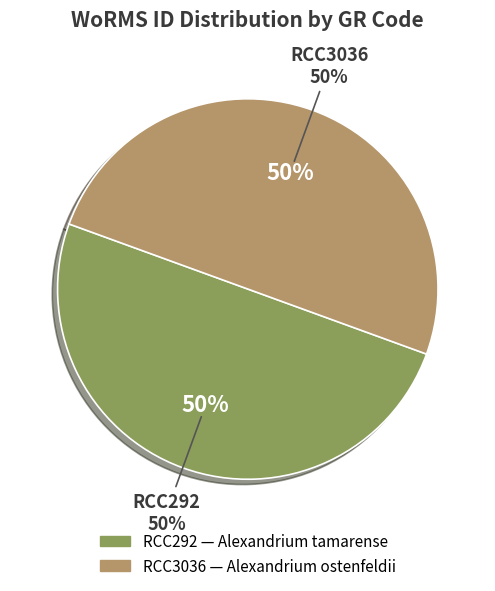

Which category accounts for the majority?

RCC292